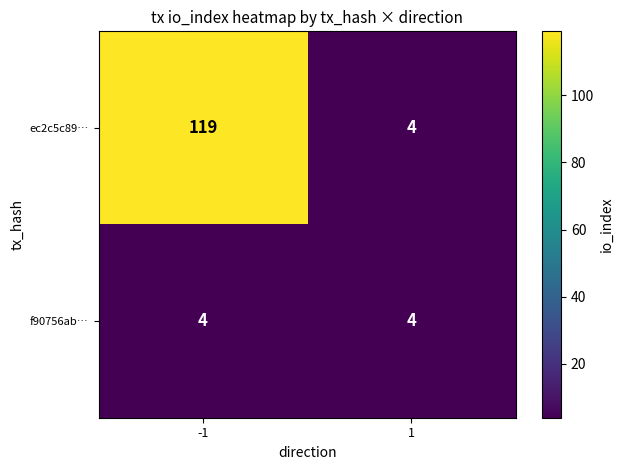

The f90756ab… series shows 4 at 1. True or false?

True